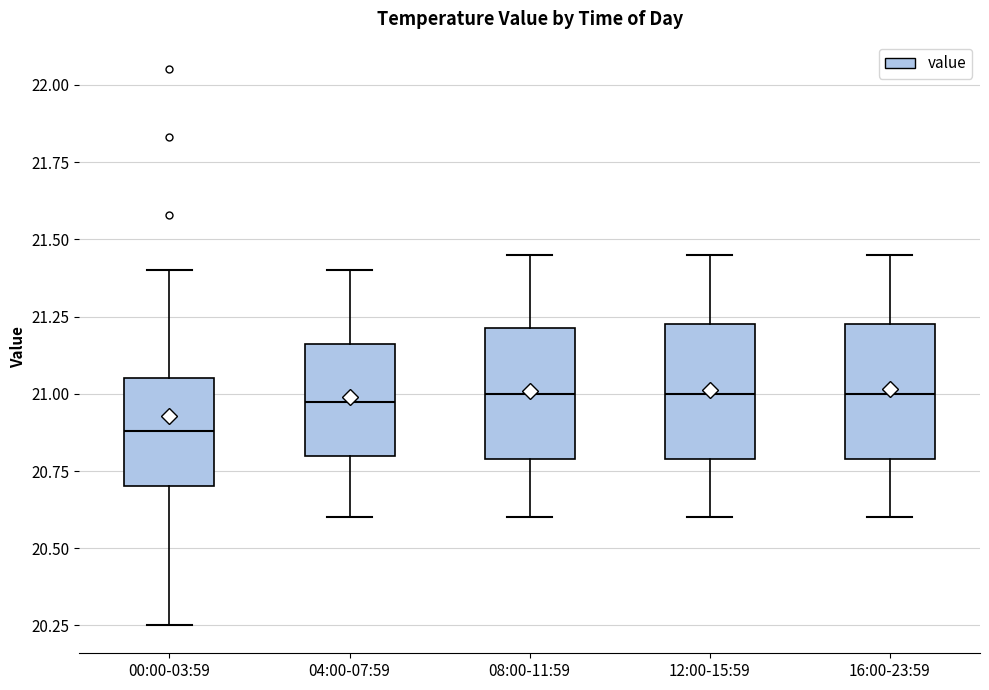

Where is the upper edge of the box for 00:00-03:59 on the y-axis? The values are not printed on the chart, so give them approximately, as read against the axis.

21.05